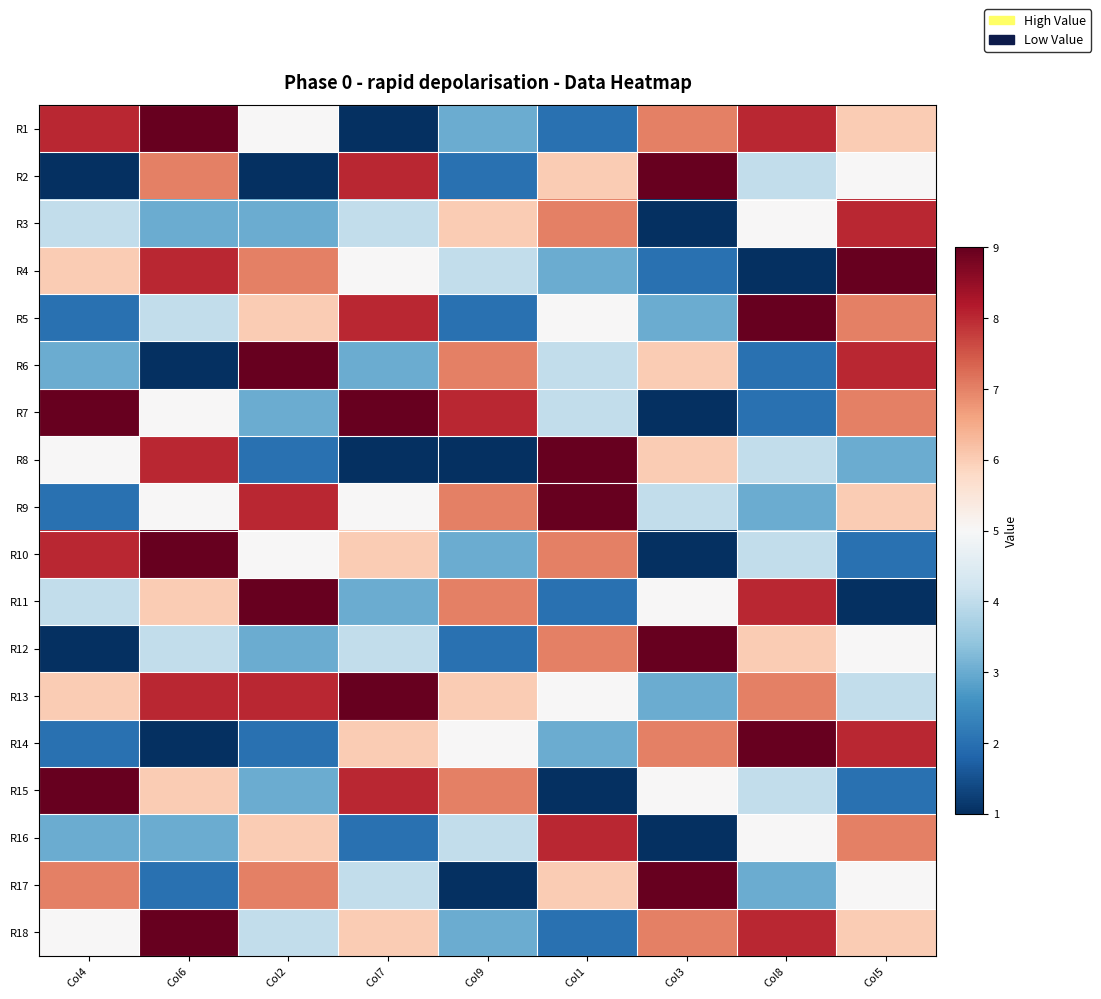

Rank the series at Col7 from lowest to highest value.

R1, R8, R16, R6, R11, R3, R12, R17, R4, R9, R10, R14, R18, R2, R5, R15, R7, R13